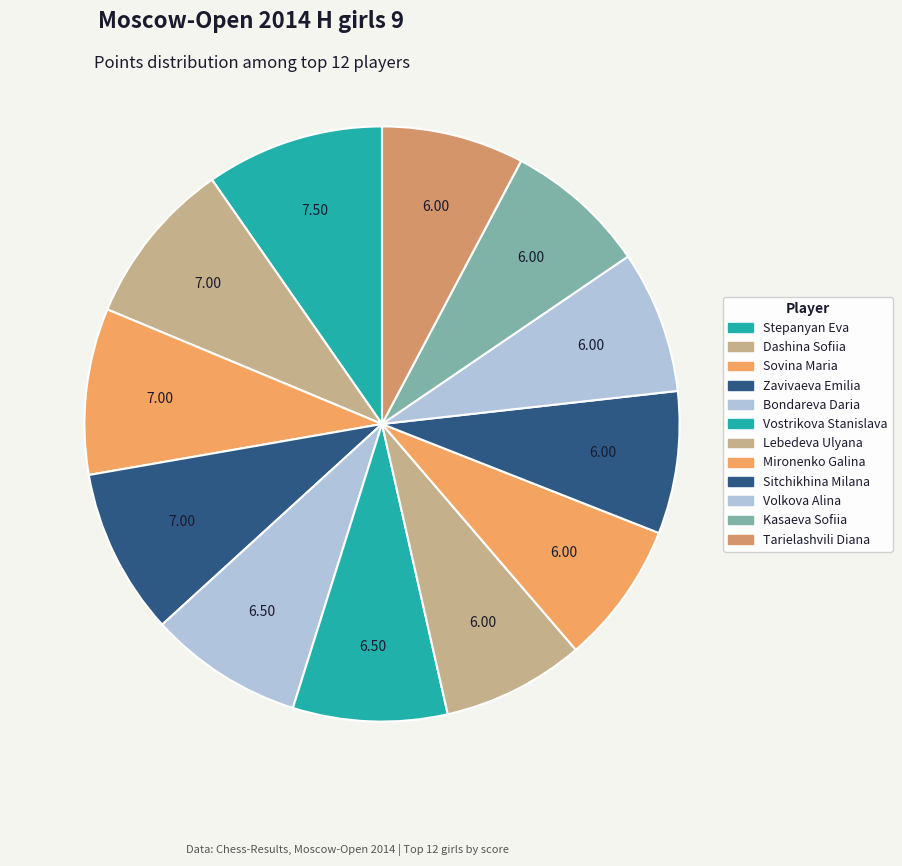

To the nearest percent, what portion does Sovina Maria represent?

9%